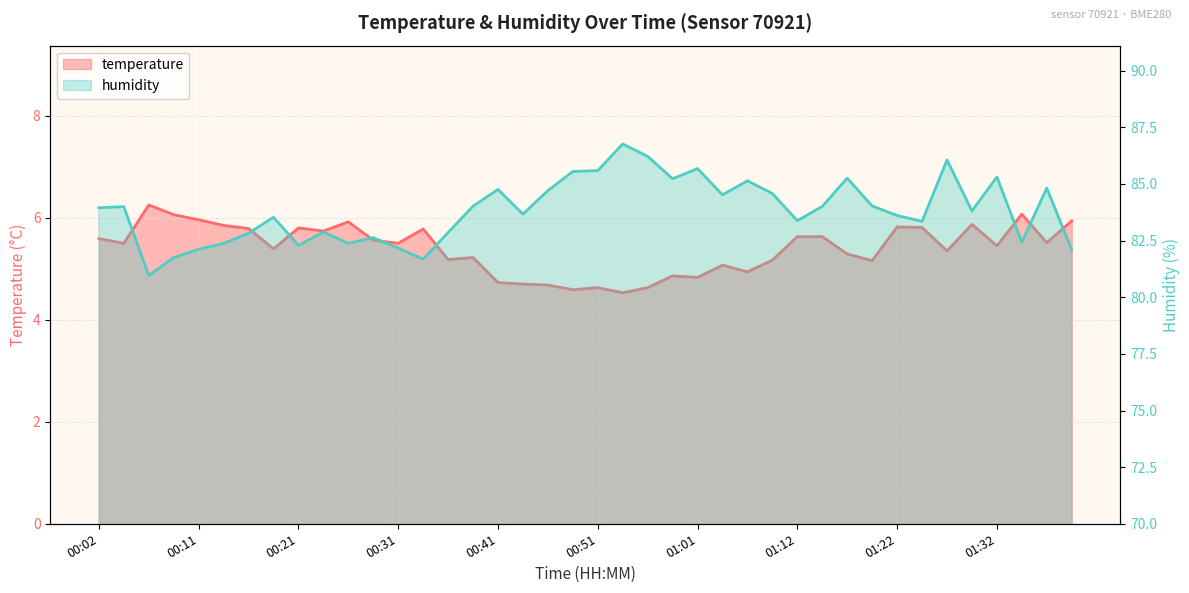

What is the highest value of the humidity series?

86.8